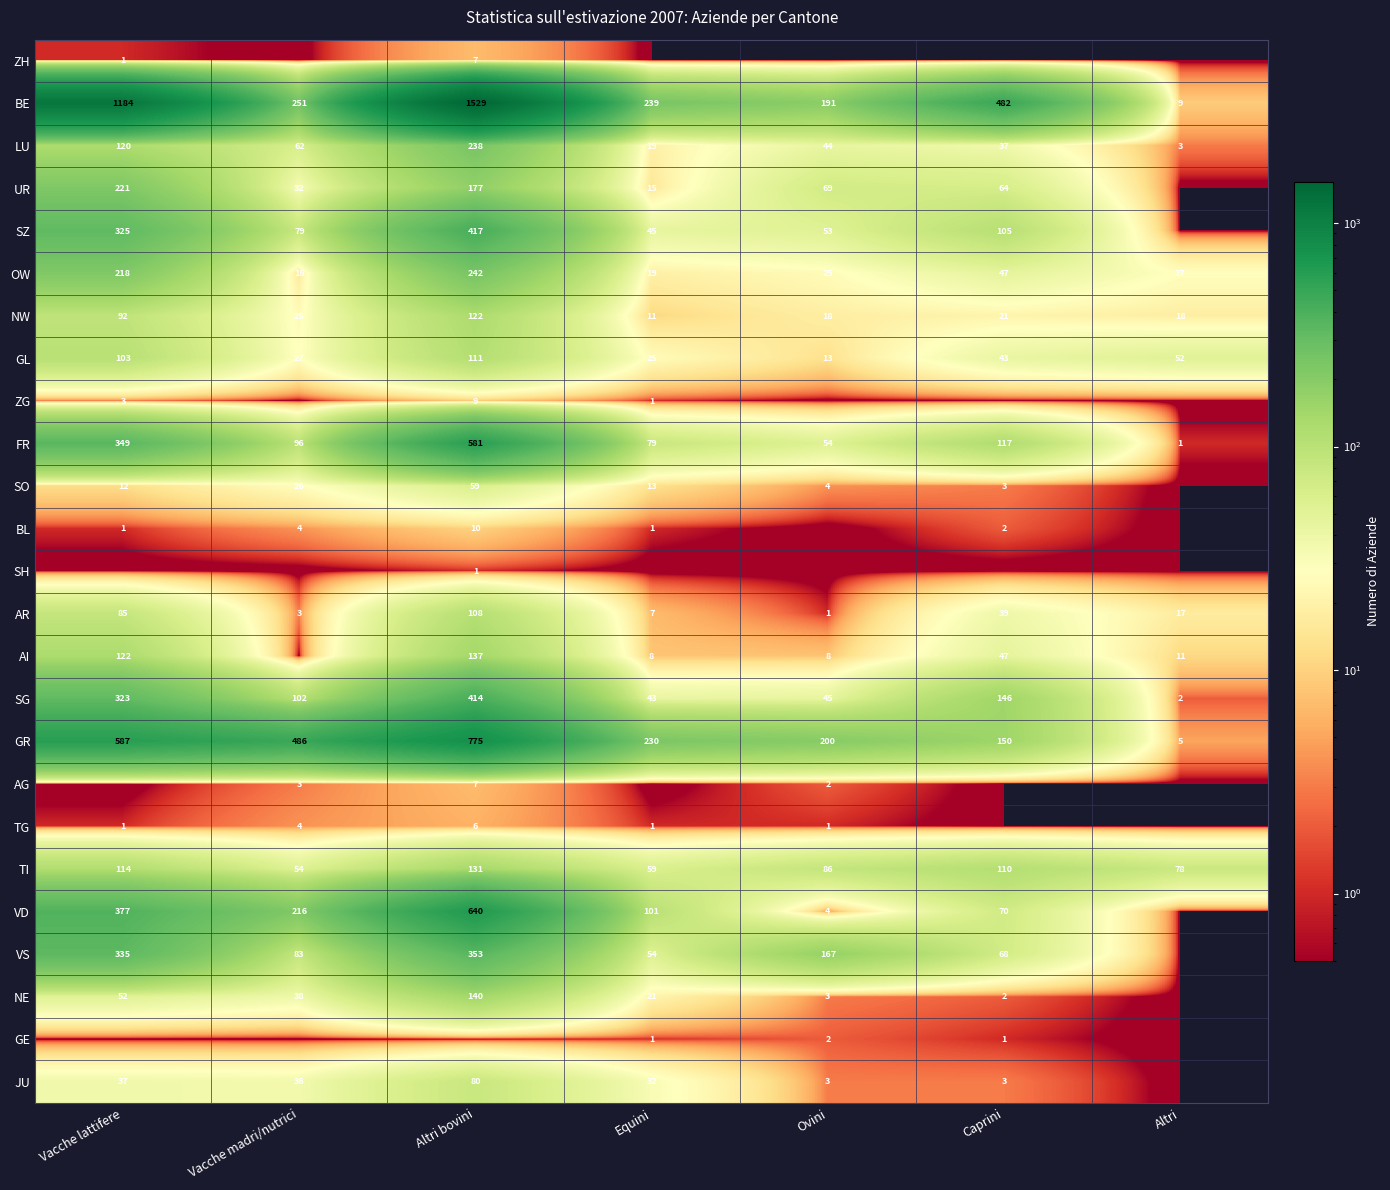

True or false: GR has a value of 125 at Ovini.

False